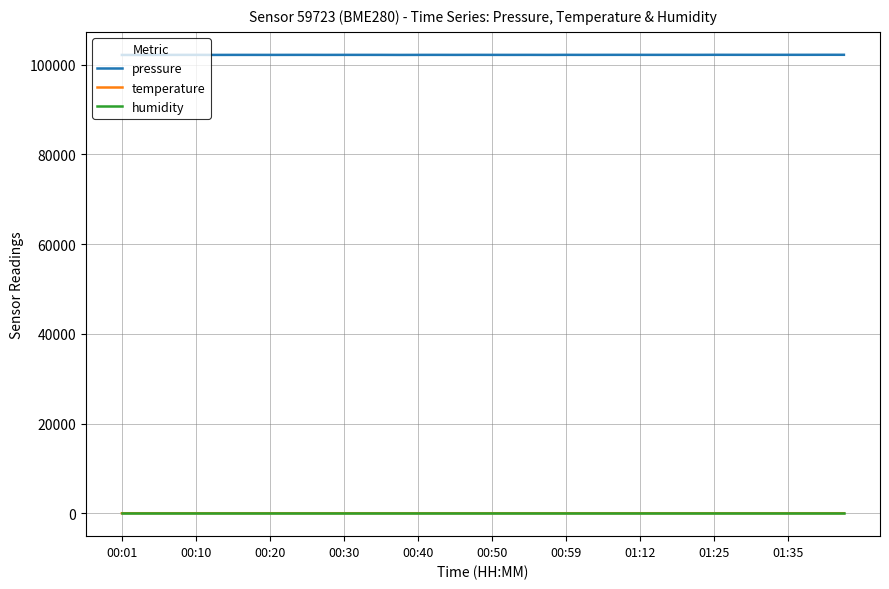

True or false: humidity and pressure cross at least once.

False